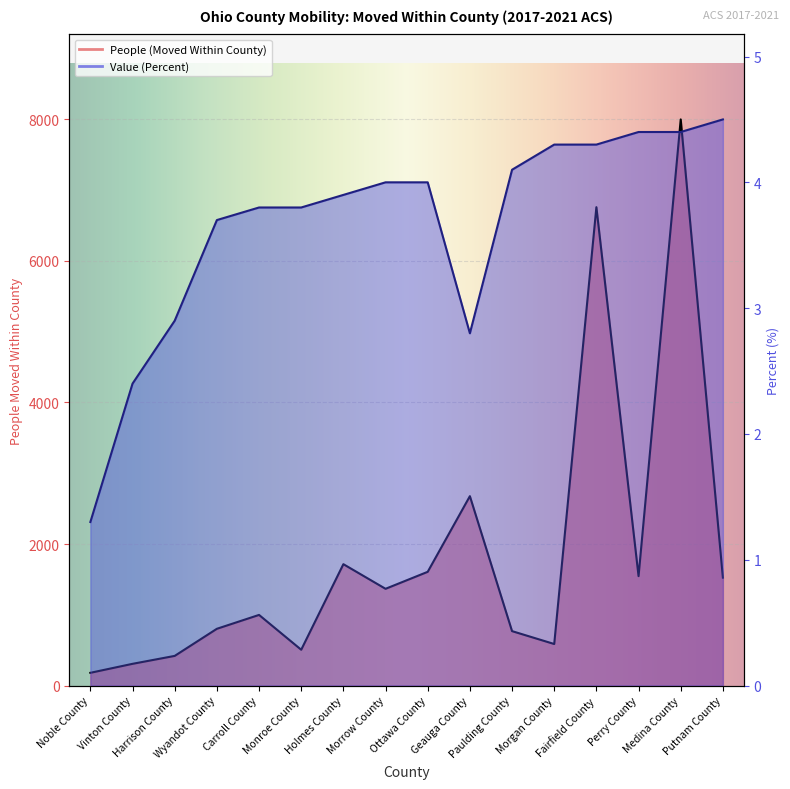

Reading right to left, extract all data points from this chart.

People (Moved Within County): Putnam County=1525.0	Medina County=7999.0	Perry County=1546.0	Fairfield County=6759.0	Morgan County=587.0	Paulding County=769.0	Geauga County=2676.0	Ottawa County=1607.0	Morrow County=1367.0	Holmes County=1715.0	Monroe County=506.0	Carroll County=998.0	Wyandot County=802.0	Harrison County=419.0	Vinton County=307.0	Noble County=180.0
Value (Percent): Putnam County=4.5	Medina County=4.4	Perry County=4.4	Fairfield County=4.3	Morgan County=4.3	Paulding County=4.1	Geauga County=2.8	Ottawa County=4.0	Morrow County=4.0	Holmes County=3.9	Monroe County=3.8	Carroll County=3.8	Wyandot County=3.7	Harrison County=2.9	Vinton County=2.4	Noble County=1.3